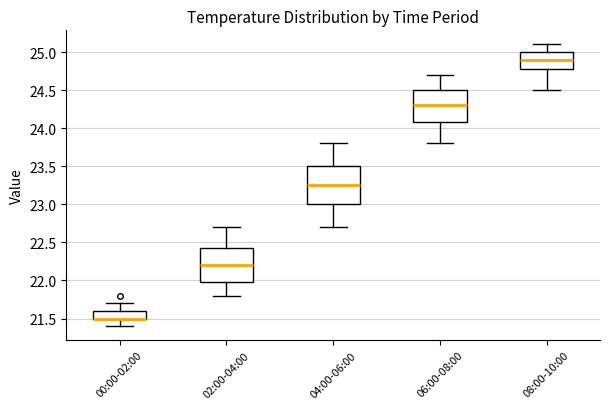

Reading left to right, read every box against the y-axis: the position of its median line, the range the box covers, and the ends of its whiskers. The values are not printed on the chart, so give them approximately, as read against the axis.

00:00-02:00: median 21.50 (drawn on the box's lower edge), box 21.50 to 21.60, whiskers 21.40 to 21.70
02:00-04:00: median 22.20, box 22.00 to 22.45, whiskers 21.80 to 22.70
04:00-06:00: median 23.25, box 23.00 to 23.50, whiskers 22.70 to 23.80
06:00-08:00: median 24.30, box 24.10 to 24.50, whiskers 23.80 to 24.70
08:00-10:00: median 24.90, box 24.80 to 25.00, whiskers 24.50 to 25.10